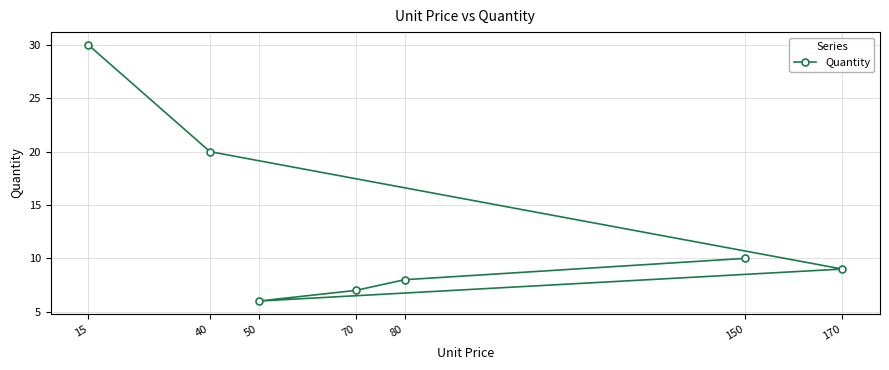

What is the change in value from 50 to 15?

+24